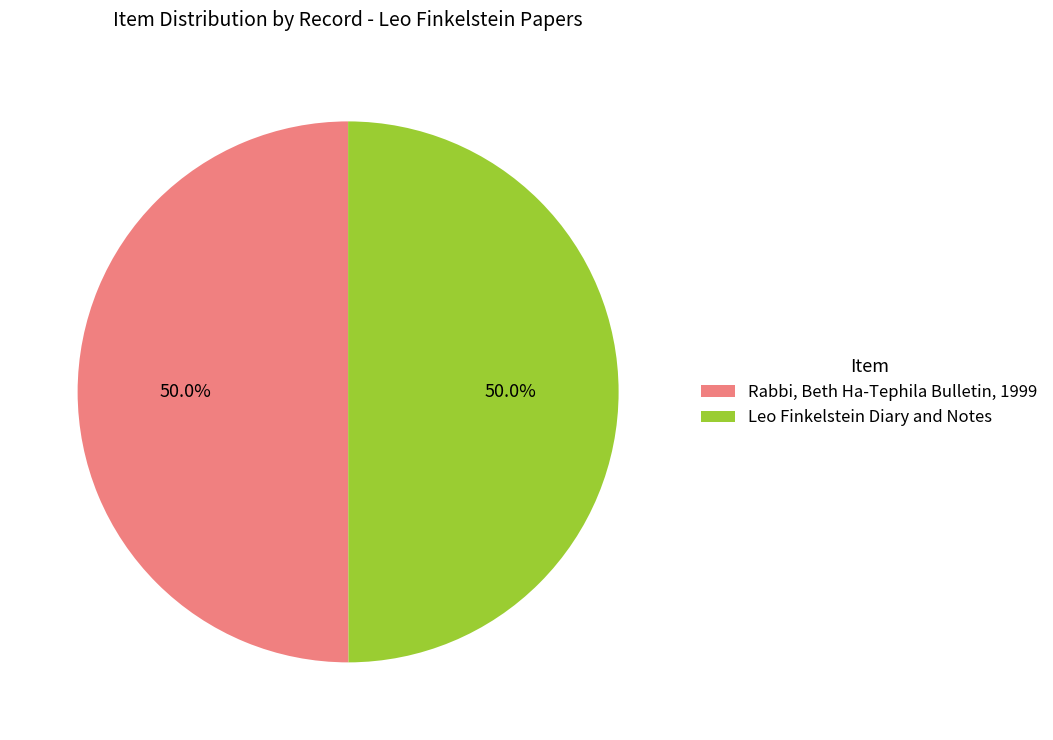

Is it true that Leo Finkelstein Diary and Notes is 50% of the pie?

True